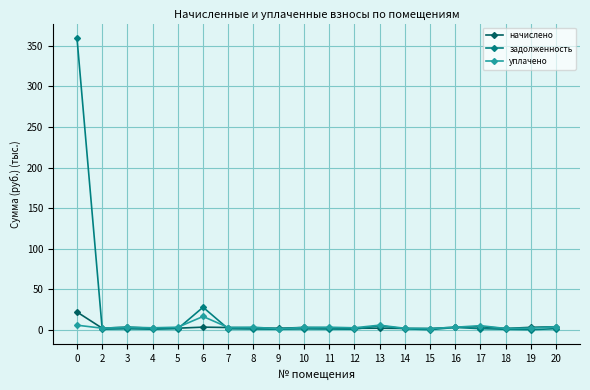

What is the value of the задолженность point at the 19th from the left?

0.1